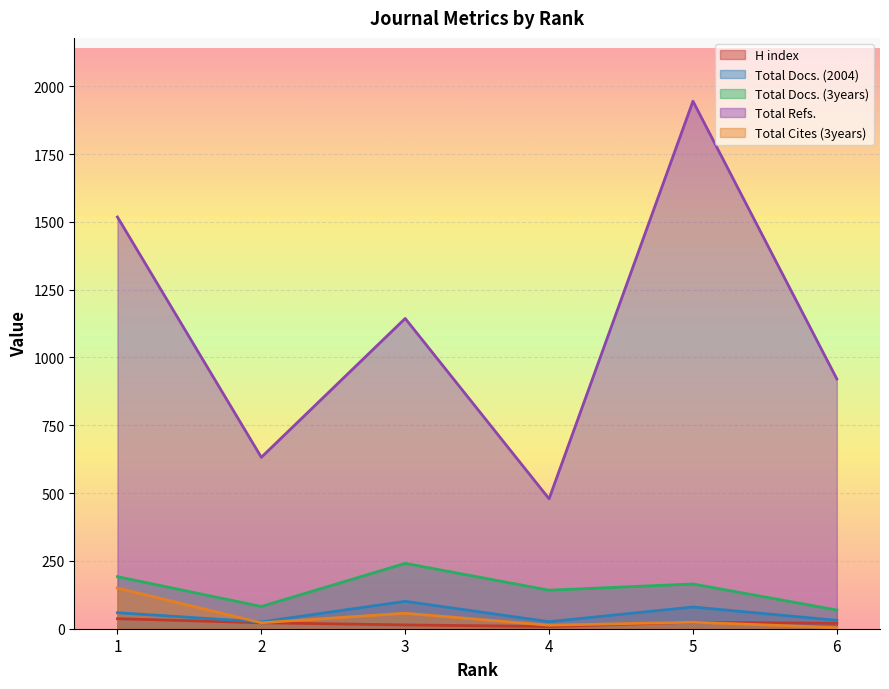

At which label is Total Cites (3years) closest to 77?

3